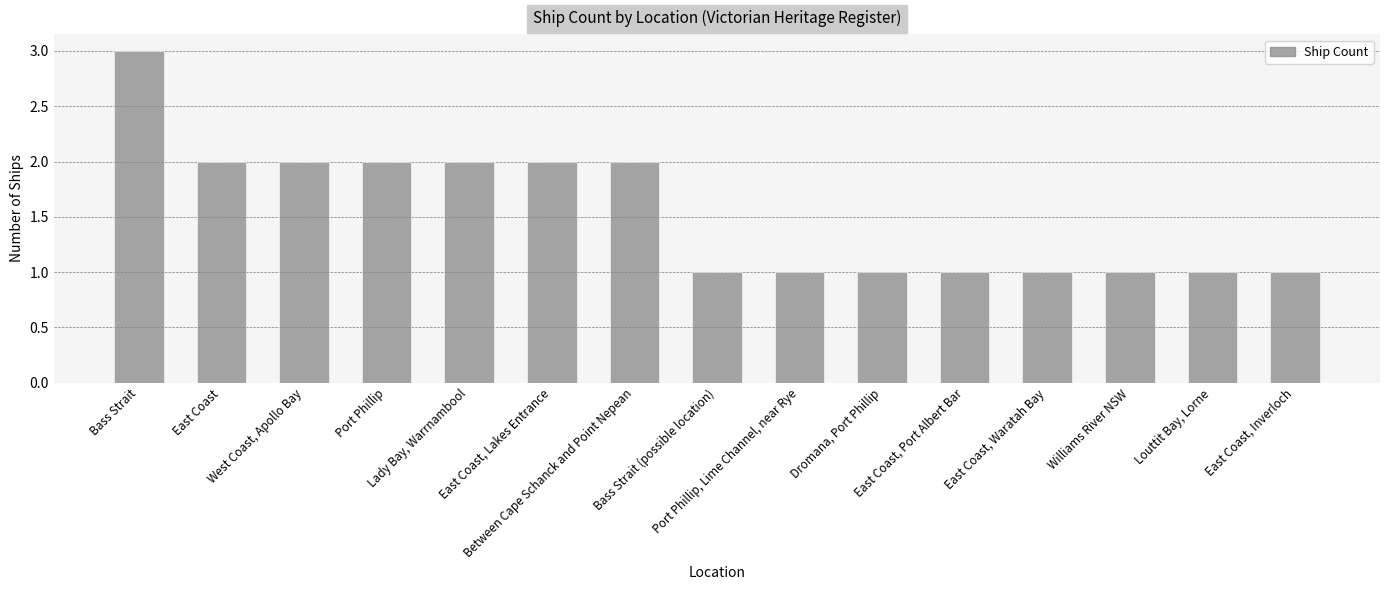

How many values are between 1 and 2?

14